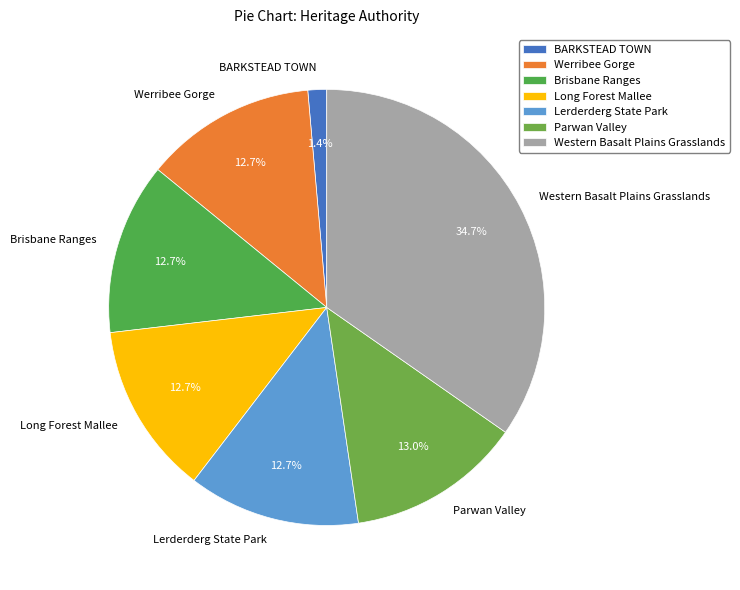

Which has a higher value, Western Basalt Plains Grasslands or Werribee Gorge?

Western Basalt Plains Grasslands